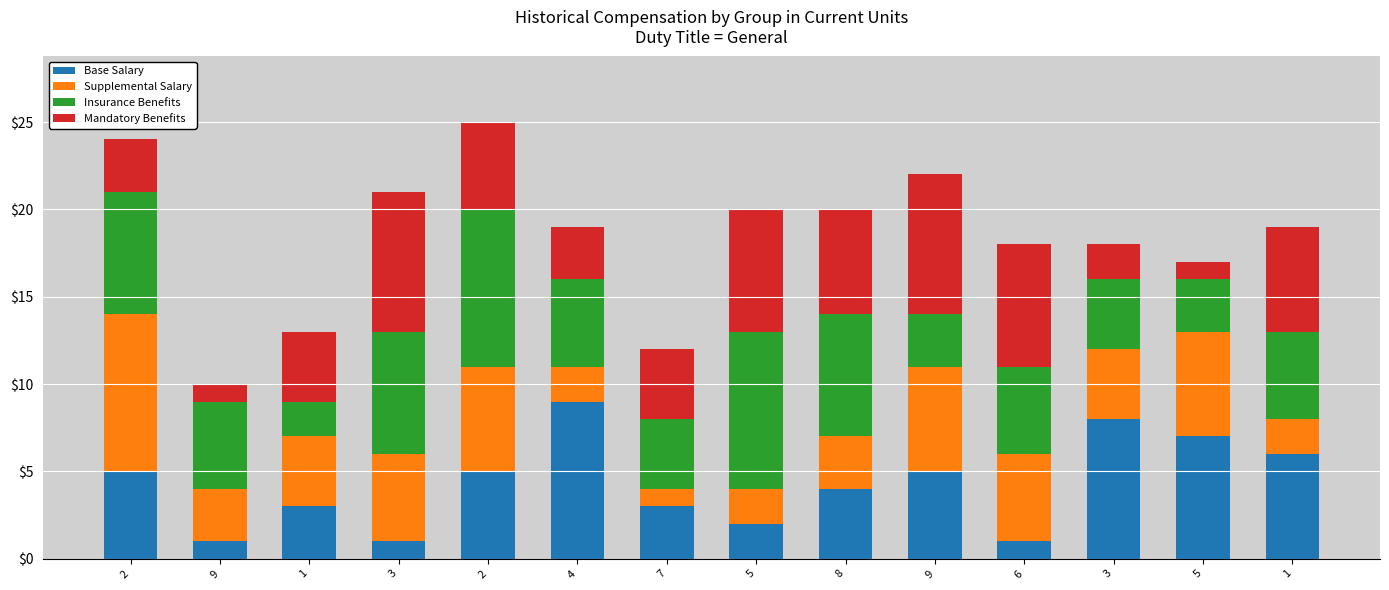

Count the number of data series in this chart.

4